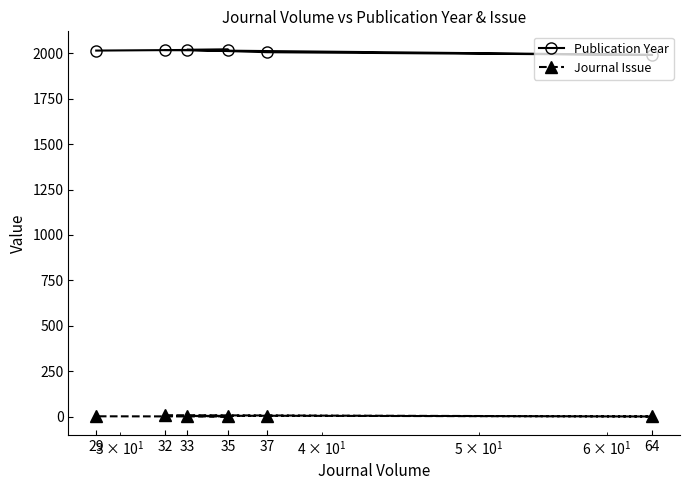

What is the sum of all Publication Year values?

12069